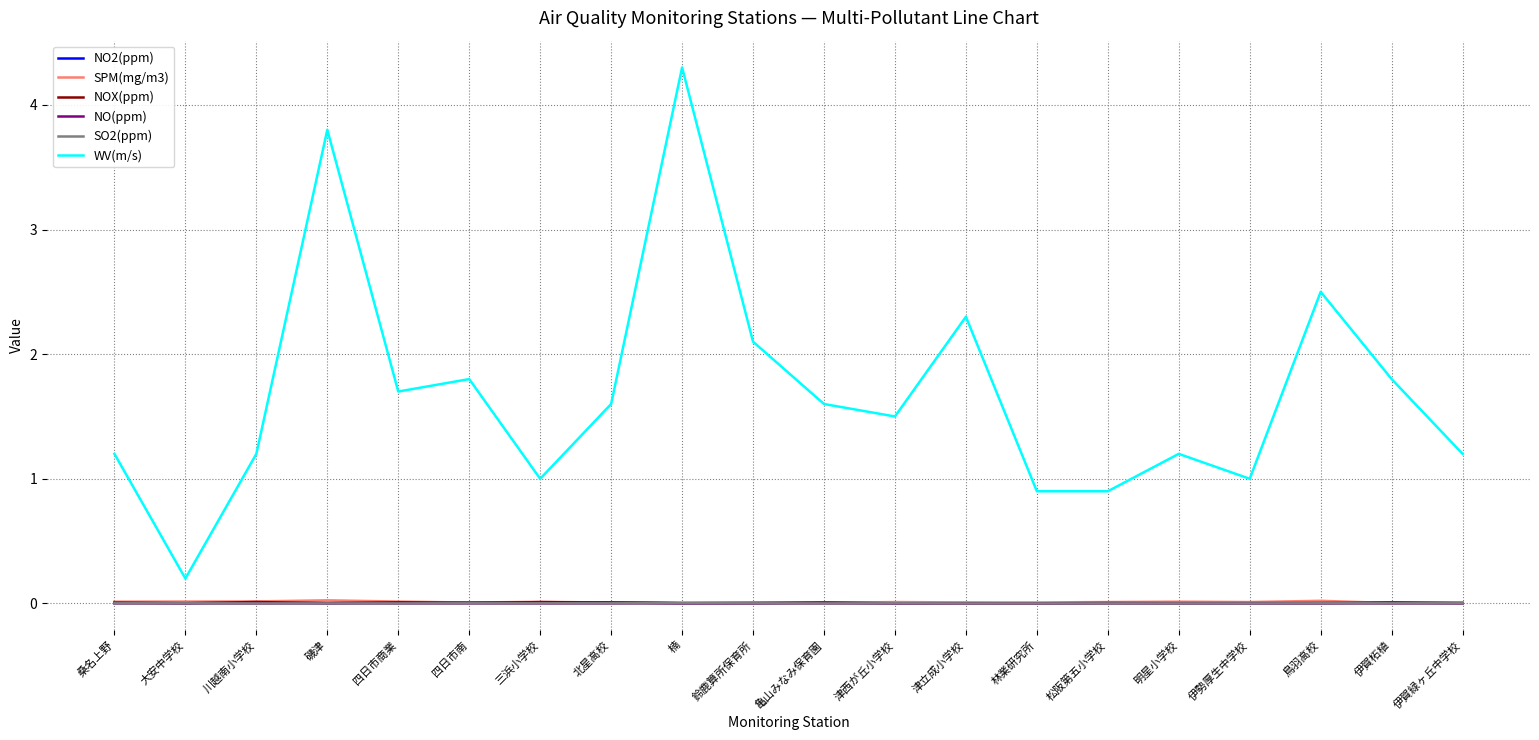

How many series are shown in this chart?

6